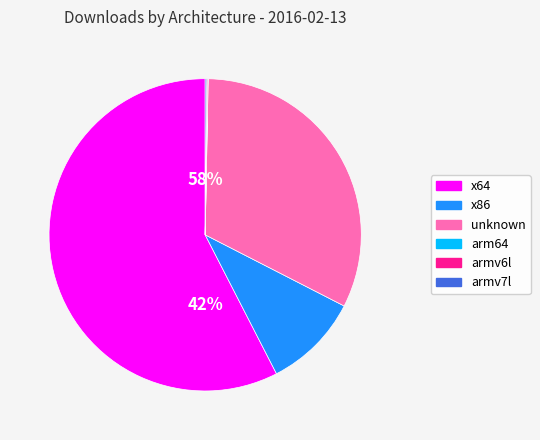

Which slice represents more than half of the pie?

x64